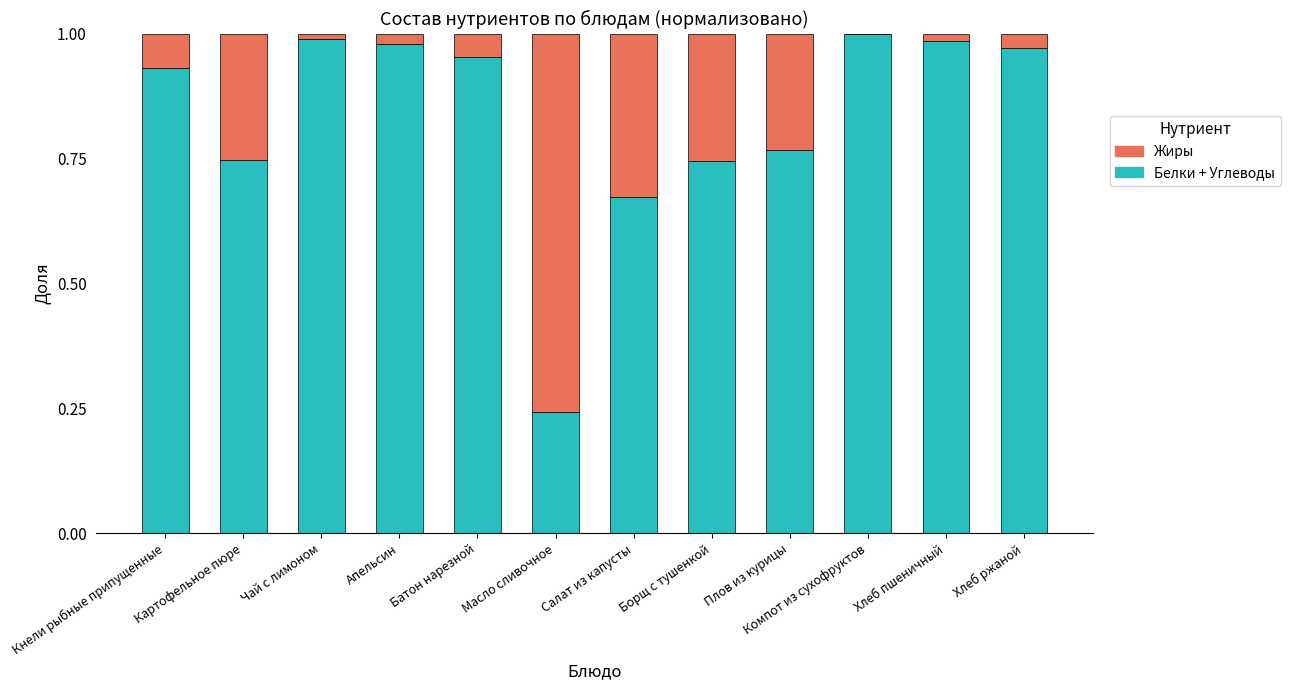

True or false: Белки + Углеводы has a value of 1.0 at Компот из сухофруктов.

True